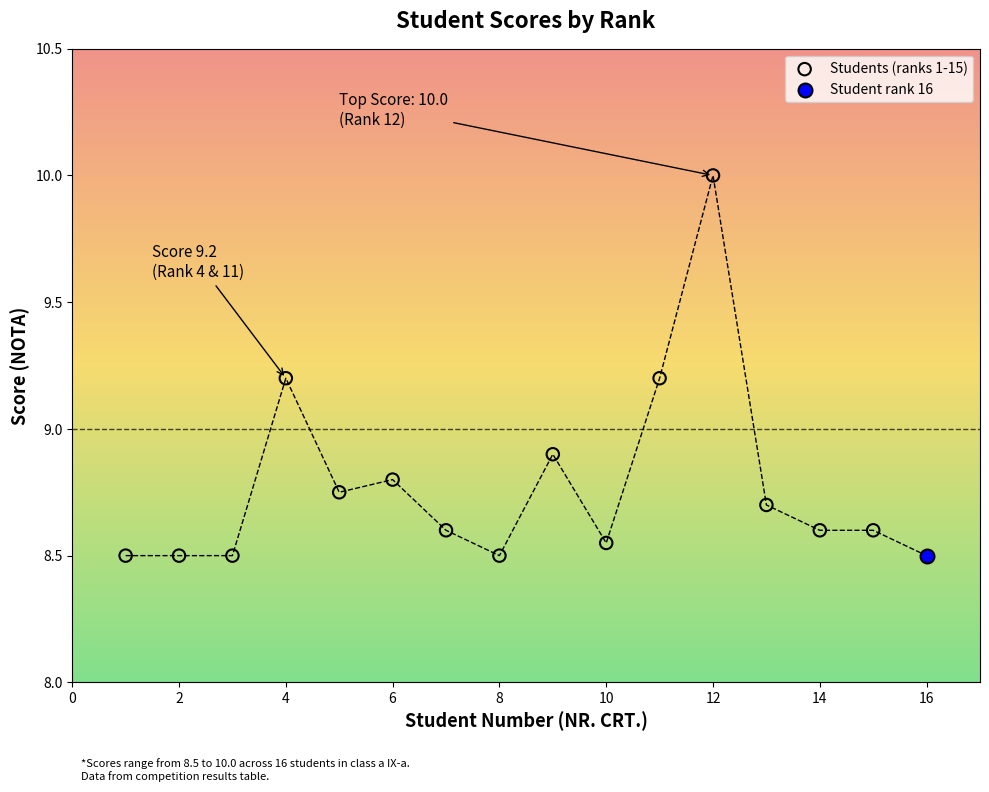

What are all the series names shown in the legend?

Students (ranks 1-15), Student rank 16